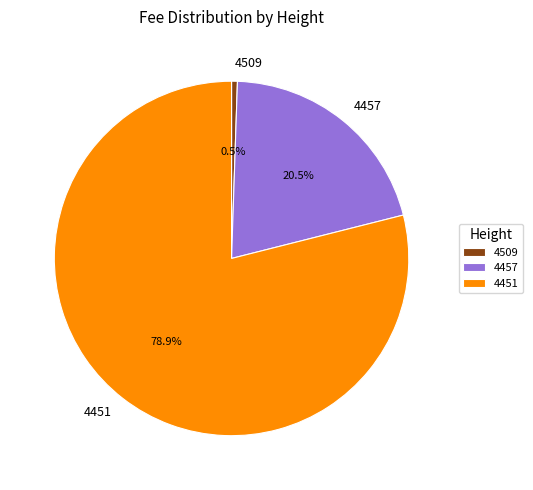

To the nearest percent, what is the difference between the largest and smallest slice percentages?

78%